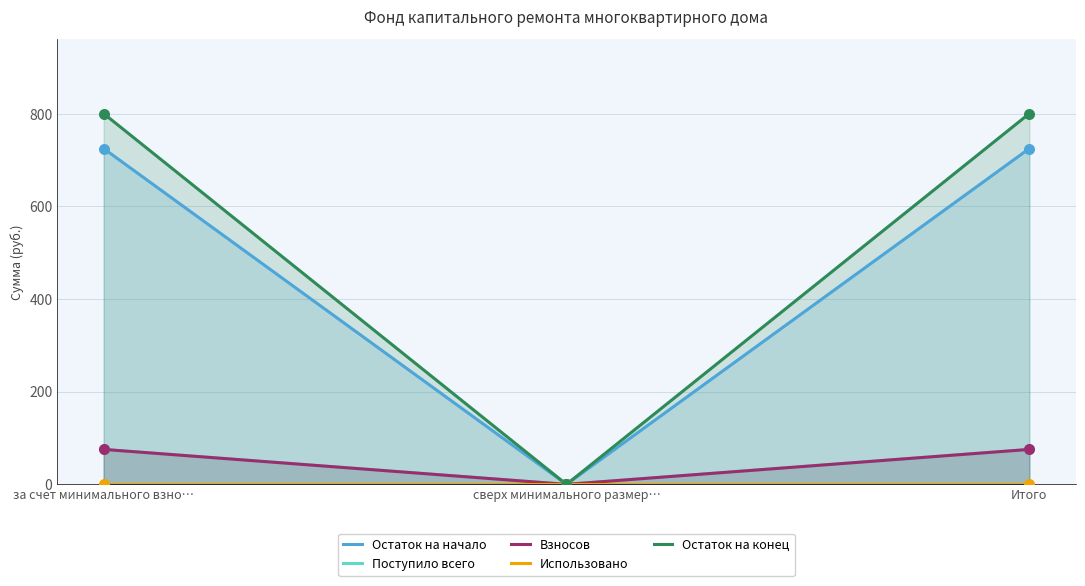

At how many categories does at least one series exceed 613?

2